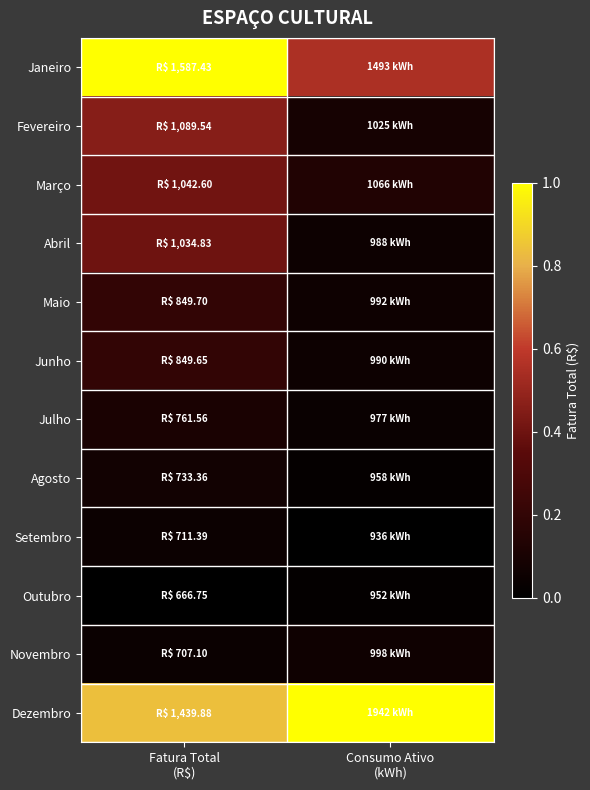

Reading left to right, extract all data points from this chart.

Janeiro: Fatura Total
(R$)=1.0	Consumo Ativo
(kWh)=0.6
Fevereiro: Fatura Total
(R$)=0.5	Consumo Ativo
(kWh)=0.1
Março: Fatura Total
(R$)=0.4	Consumo Ativo
(kWh)=0.1
Abril: Fatura Total
(R$)=0.4	Consumo Ativo
(kWh)=0.1
Maio: Fatura Total
(R$)=0.2	Consumo Ativo
(kWh)=0.1
Junho: Fatura Total
(R$)=0.2	Consumo Ativo
(kWh)=0.1
Julho: Fatura Total
(R$)=0.1	Consumo Ativo
(kWh)=0.0
Agosto: Fatura Total
(R$)=0.1	Consumo Ativo
(kWh)=0.0
Setembro: Fatura Total
(R$)=0.0	Consumo Ativo
(kWh)=0.0
Outubro: Fatura Total
(R$)=0.0	Consumo Ativo
(kWh)=0.0
Novembro: Fatura Total
(R$)=0.0	Consumo Ativo
(kWh)=0.1
Dezembro: Fatura Total
(R$)=0.8	Consumo Ativo
(kWh)=1.0